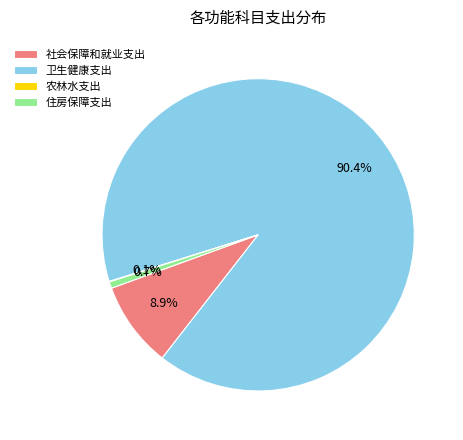

Which category has the biggest portion of the pie?

卫生健康支出